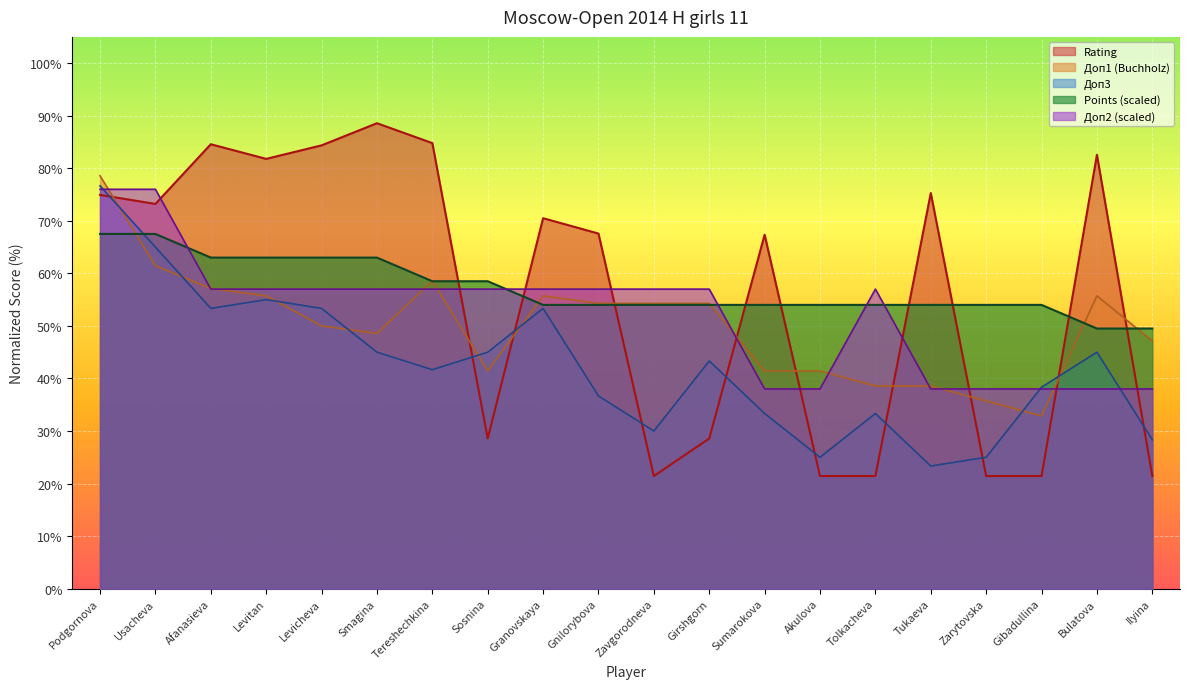

What is the lowest value of the Doп1 series?

32.9